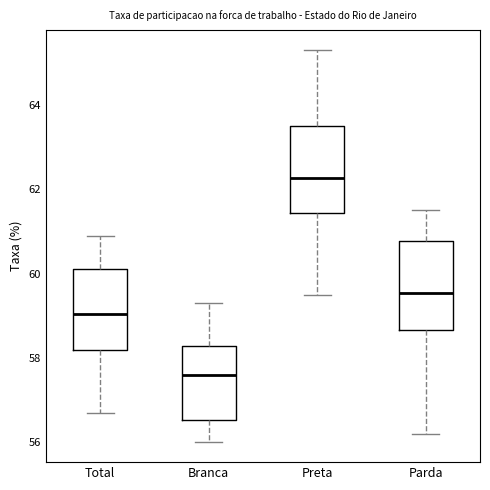

Where does the lower whisker of the box for Preta end on the y-axis? The values are not printed on the chart, so give them approximately, as read against the axis.

59.6